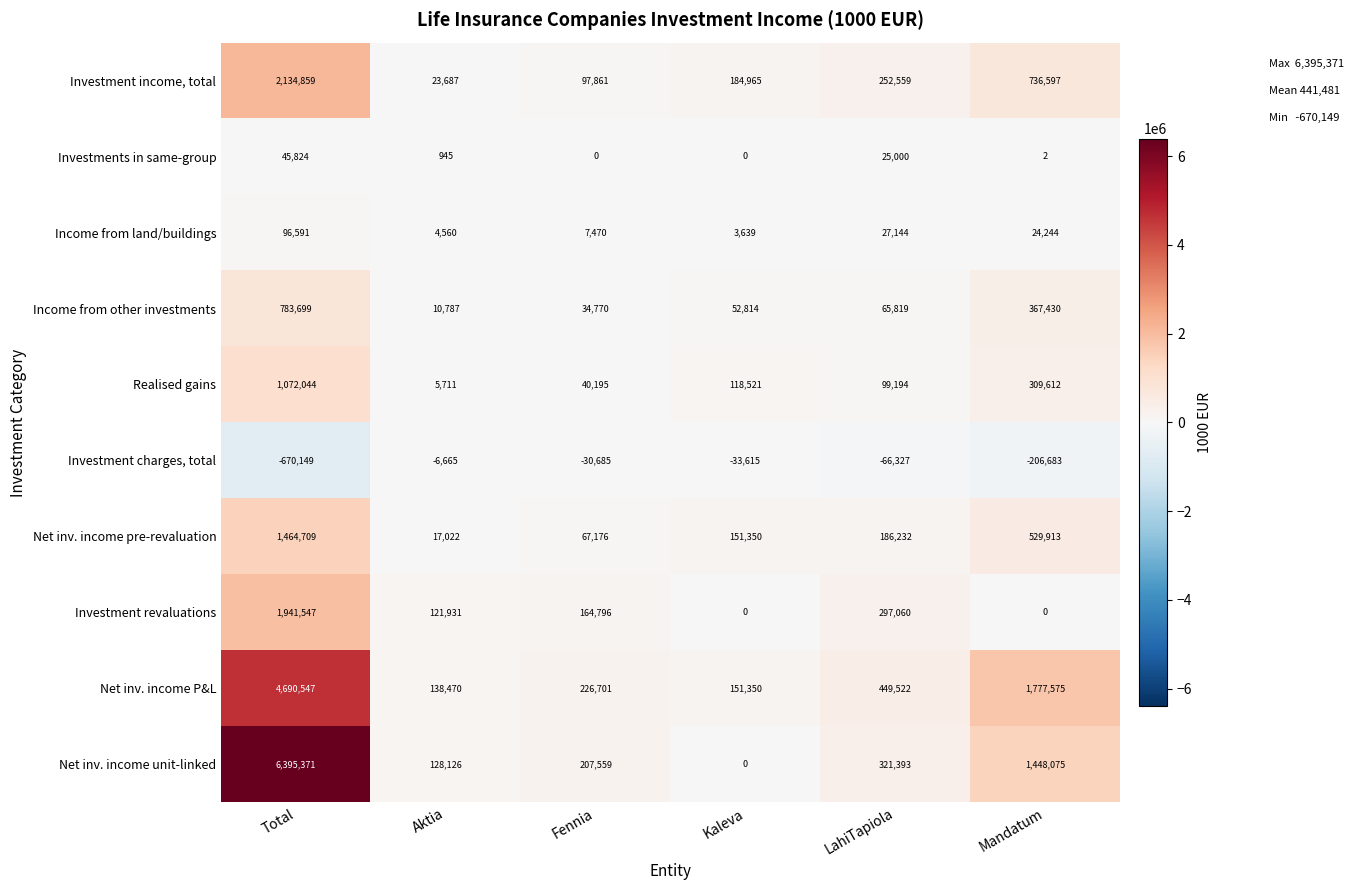

At LahiTapiola, list the series in order from smallest to largest.

Investment charges, total, Investments in same-group, Income from land/buildings, Income from other investments, Realised gains, Net inv. income pre-revaluation, Investment income, total, Investment revaluations, Net inv. income unit-linked, Net inv. income P&L